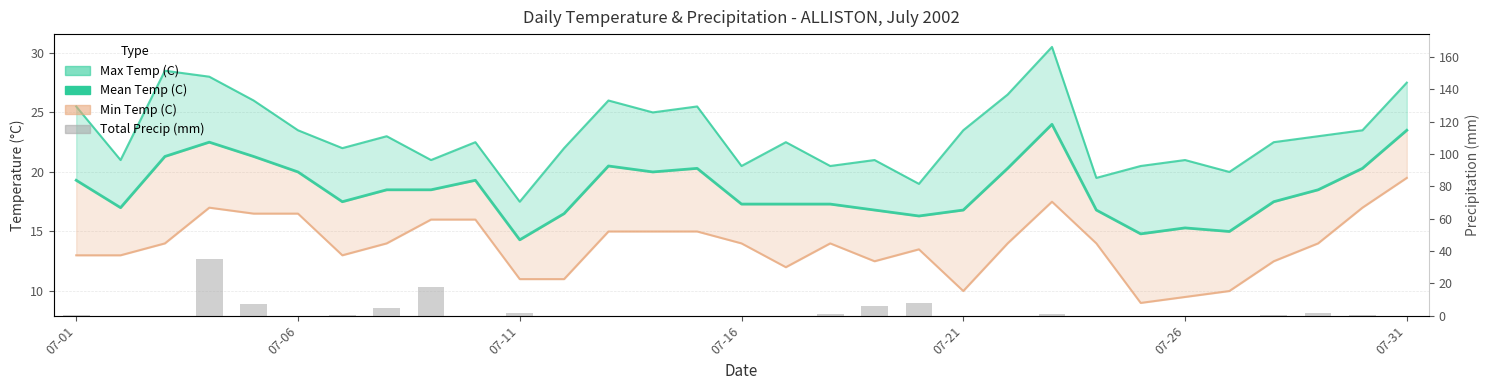

Which has a higher value, 17 or 9?

9